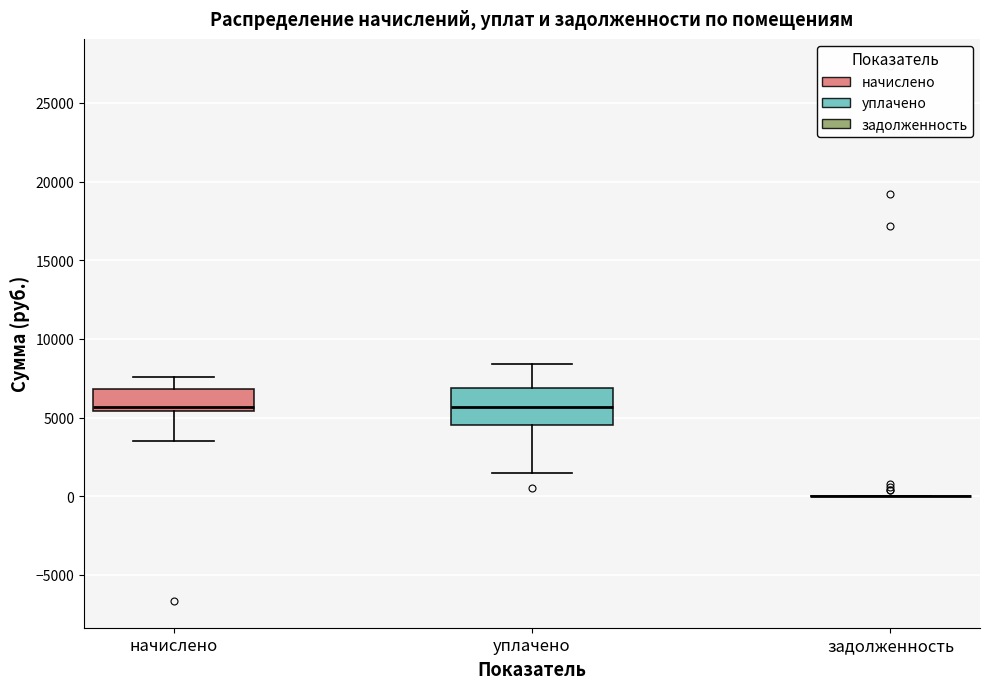

Reading left to right, read every box against the y-axis: the position of its median line, the range the box covers, and the ends of its whiskers. The values are not printed on the chart, so give them approximately, as read against the axis.

начислено: median 5500 (just above the box's lower edge), box 5500 to 7000, whiskers 3500 to 7500
уплачено: median 5500, box 4500 to 7000, whiskers 1500 to 8500
задолженность: box collapsed to a line at 0, whiskers 0 to 0